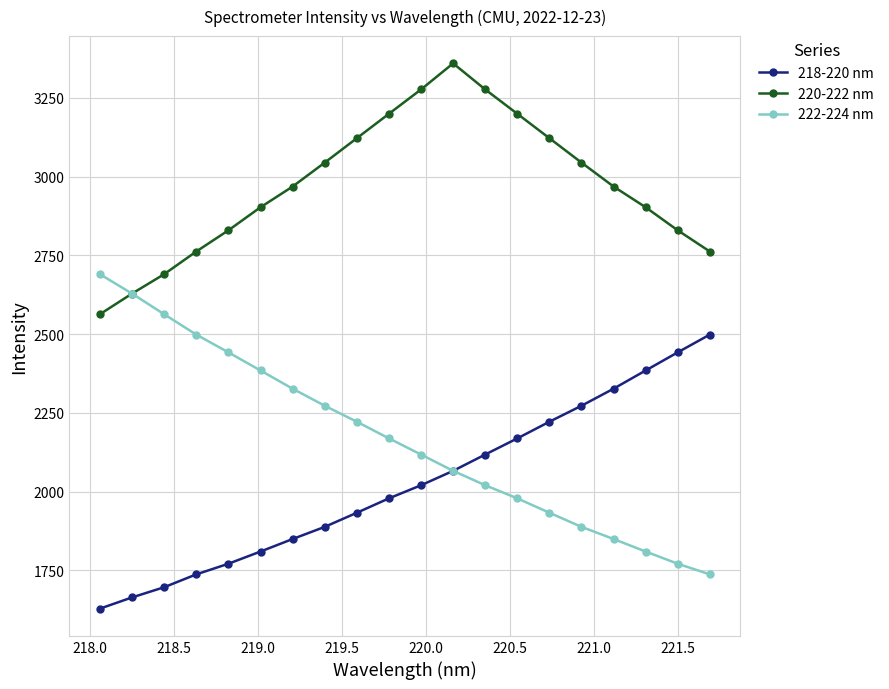

What is the value of the 220-222 nm point at the 20th from the left?

2762.5